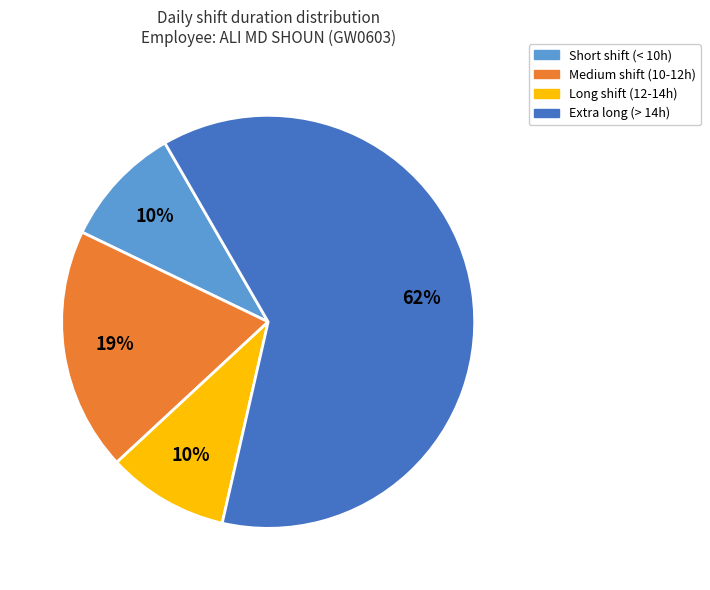

To the nearest percent, what is the average slice percentage?

25%